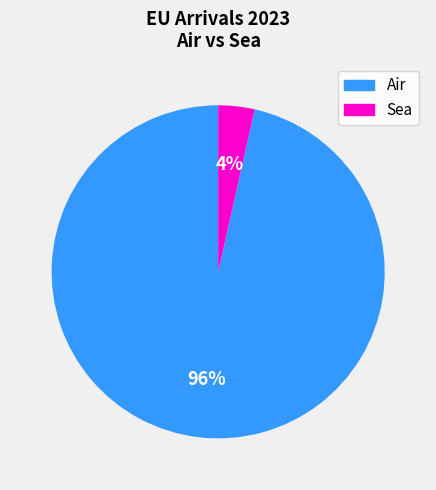

Do Sea and Air together represent more than half of the pie?

Yes